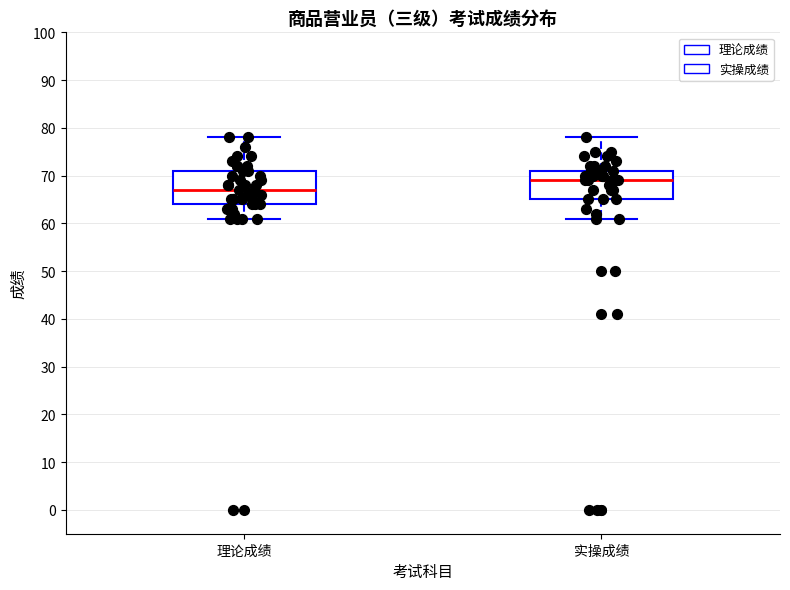

Reading left to right, read every box against the y-axis: the position of its median line, the range the box covers, and the ends of its whiskers. The values are not printed on the chart, so give them approximately, as read against the axis.

理论成绩: median 67, box 64 to 71, whiskers 61 to 78
实操成绩: median 69, box 65 to 71, whiskers 61 to 78